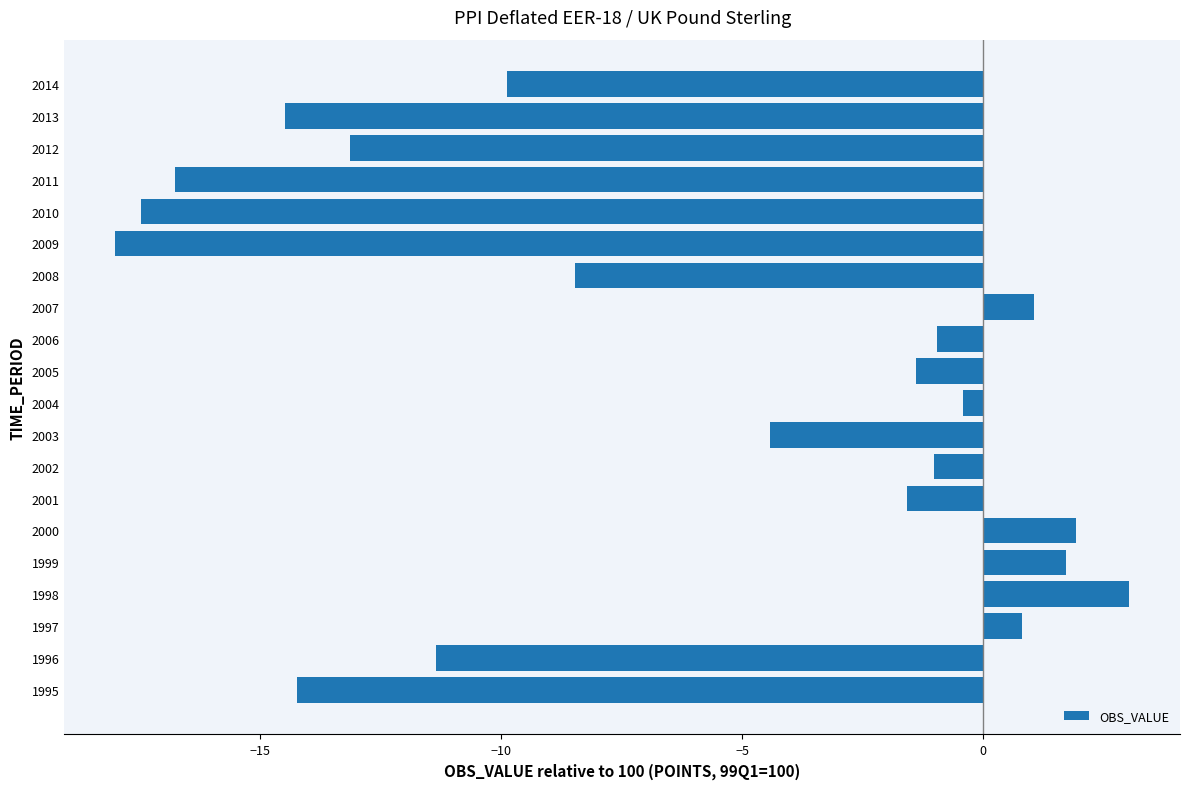

What is the difference between the second highest and minimum values?

20.0